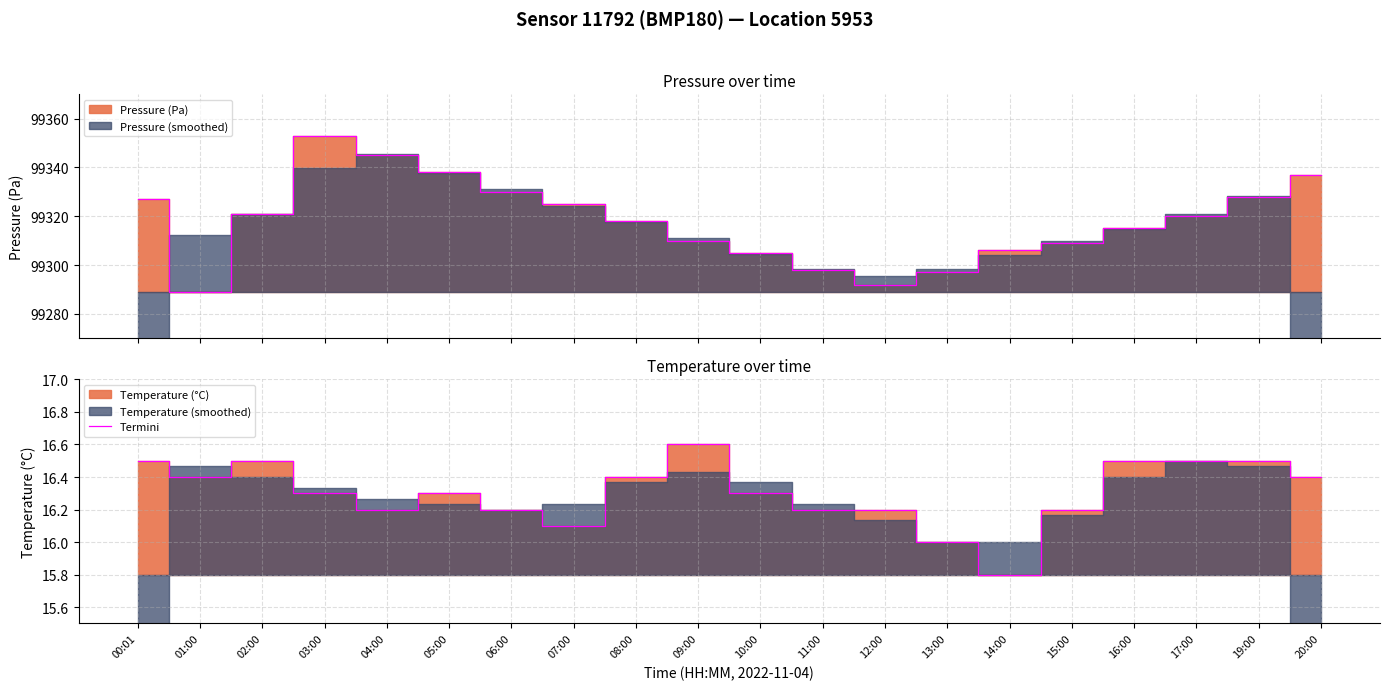

How many points are higher than both their immediate neighbors (excluding endpoints)?

3